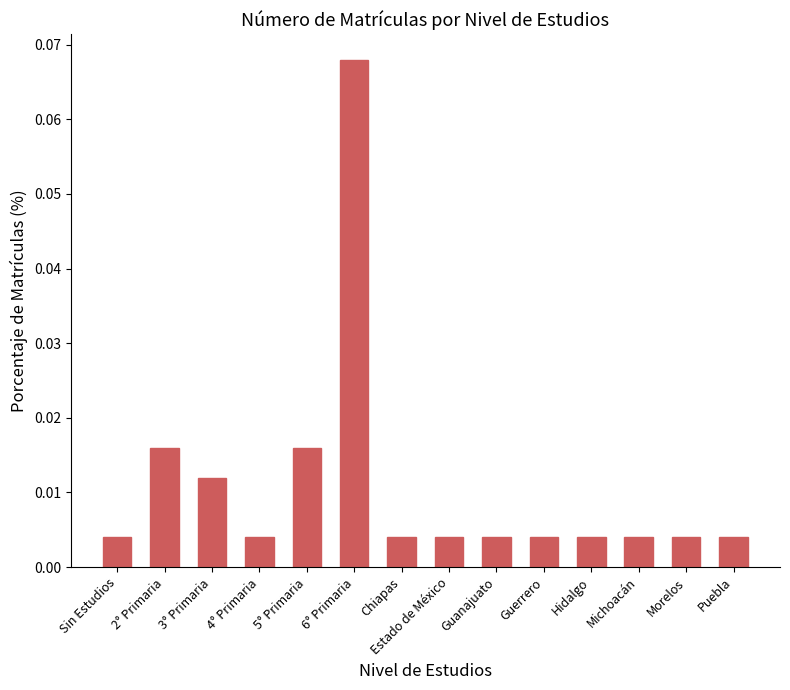

What is the label of the 5th bar from the right?

Guerrero